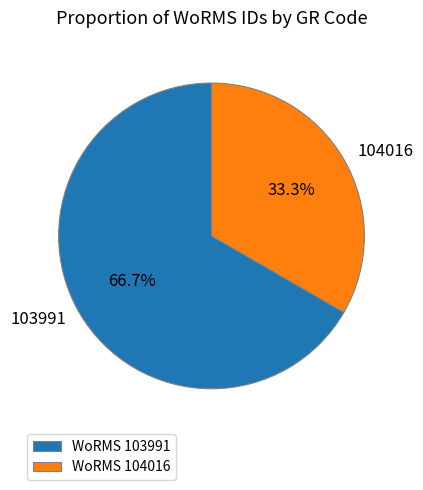

How many segments does this pie chart have?

2